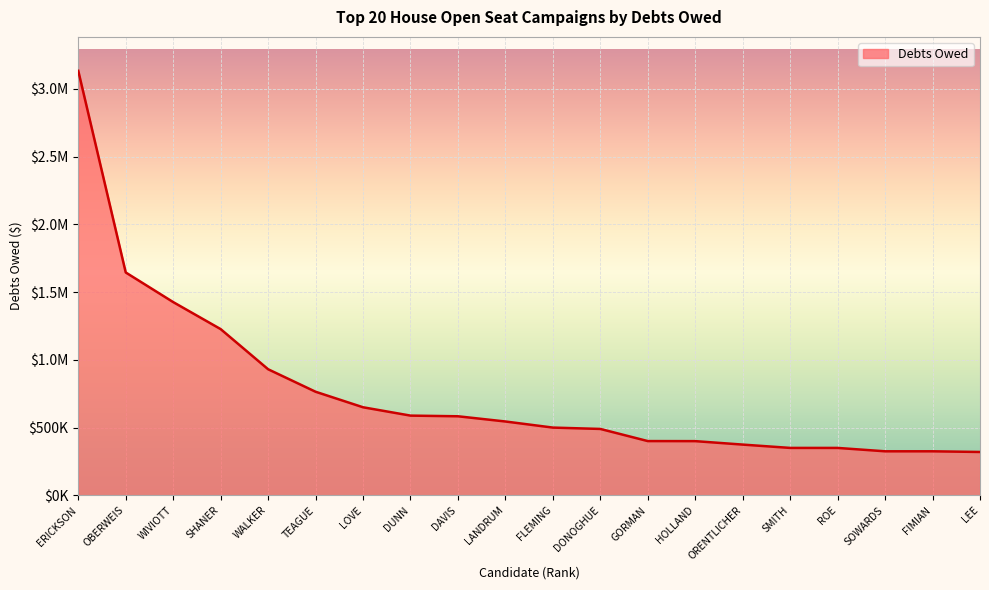

Is this an area chart (filled region under the line)?

Yes